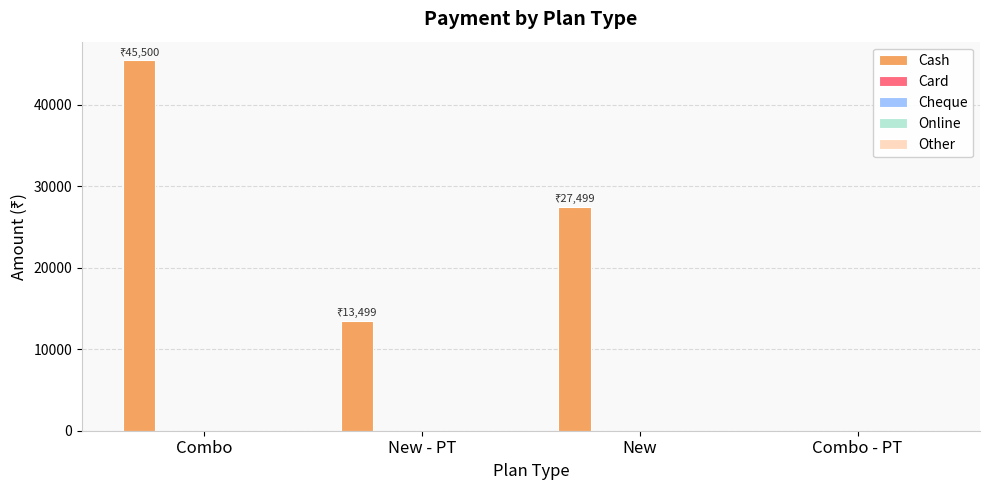

What is the maximum value shown in the chart?

45500